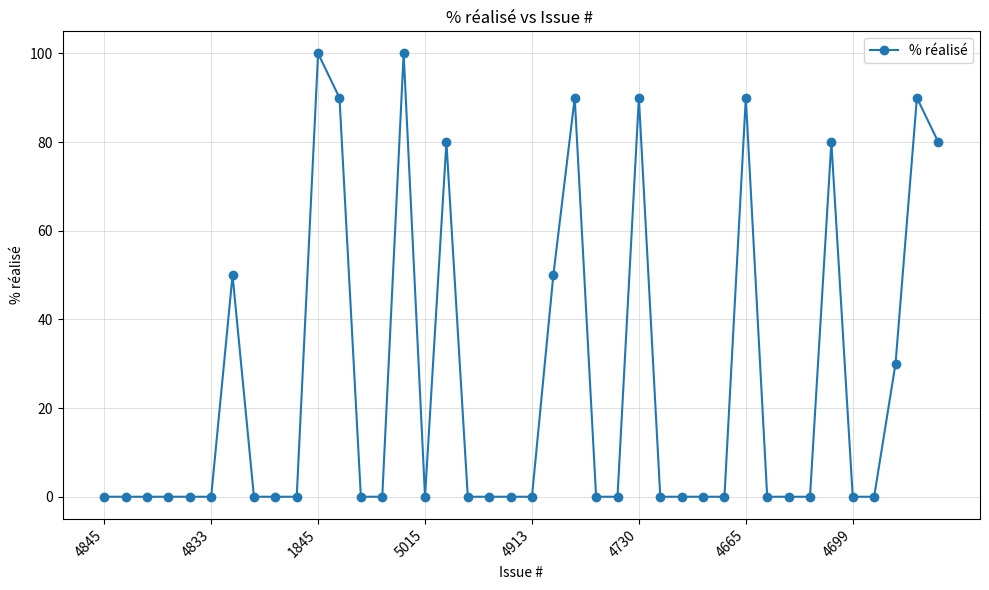

What is the value of the 7th point from the left?

50